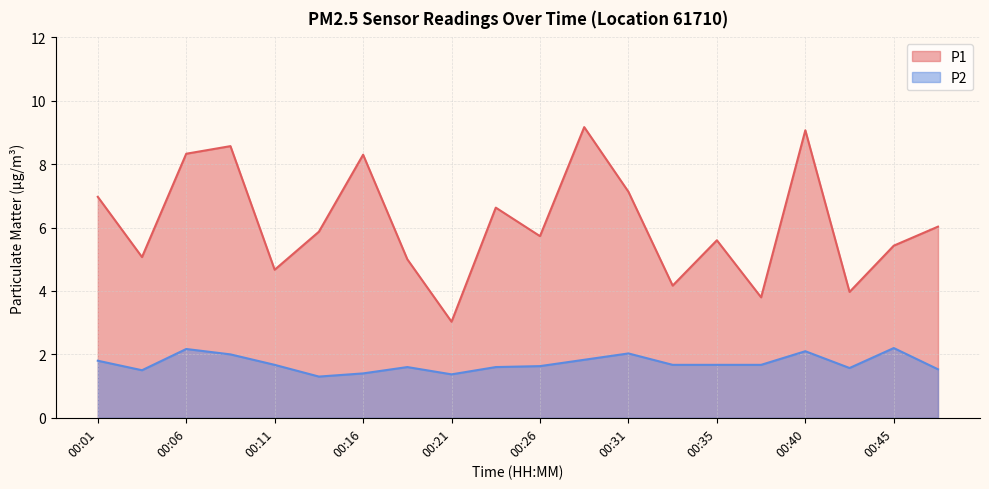

Is it true that P1 equals 9.2 at 00:28?

True